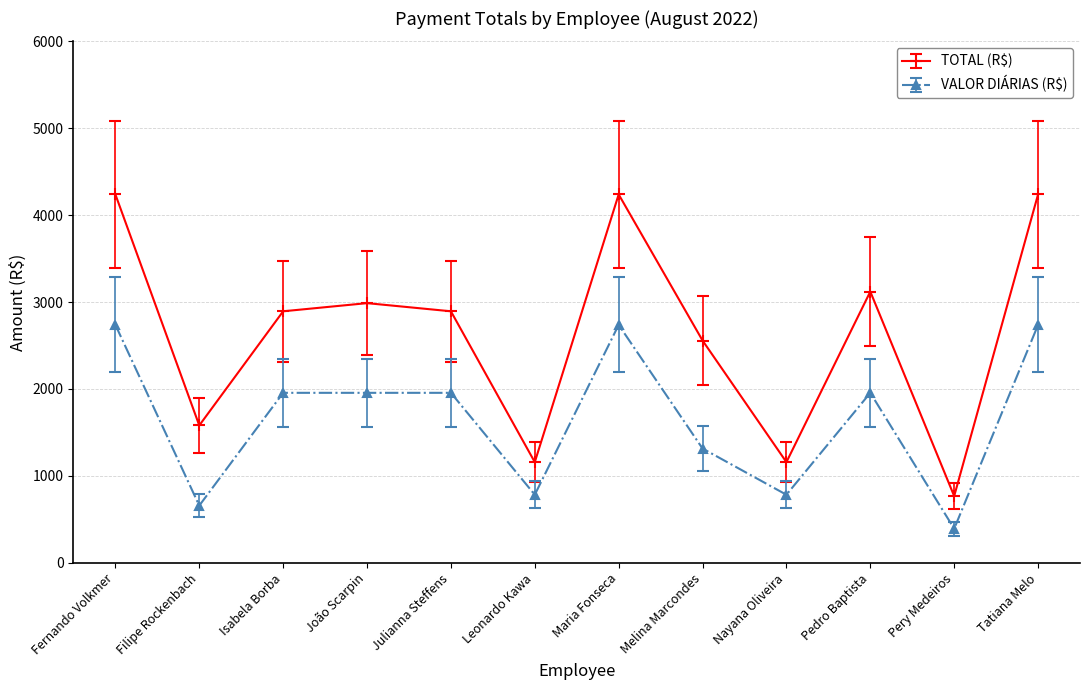

What is the difference between the highest and lowest values at Nayana Oliveira?

375.4